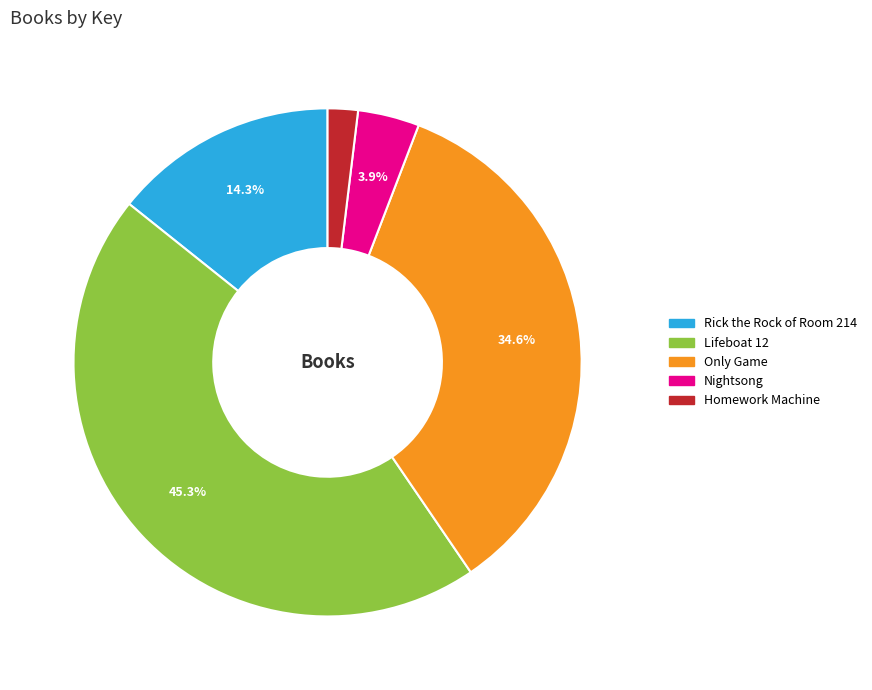

What is the smallest slice in the pie chart?

Homework Machine